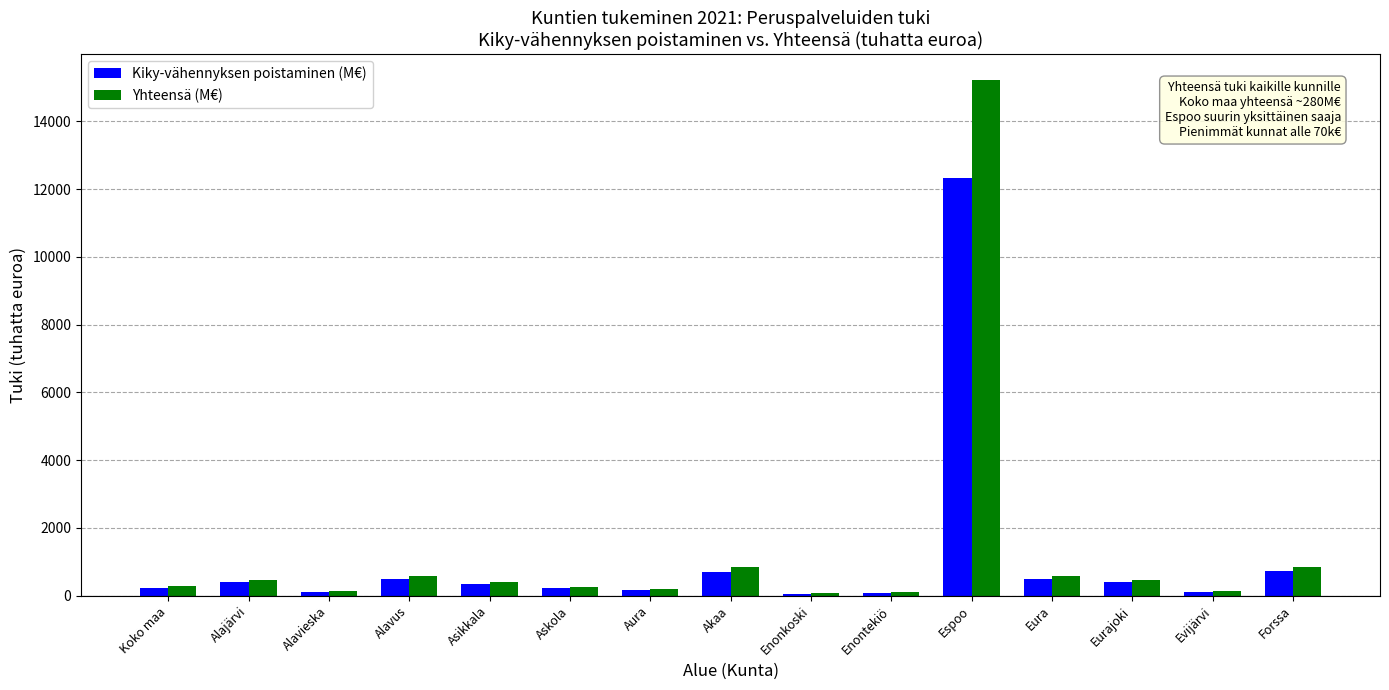

Where is Kiky-vähennyksen poistaminen (M€) nearest to the value 6187?

Forssa